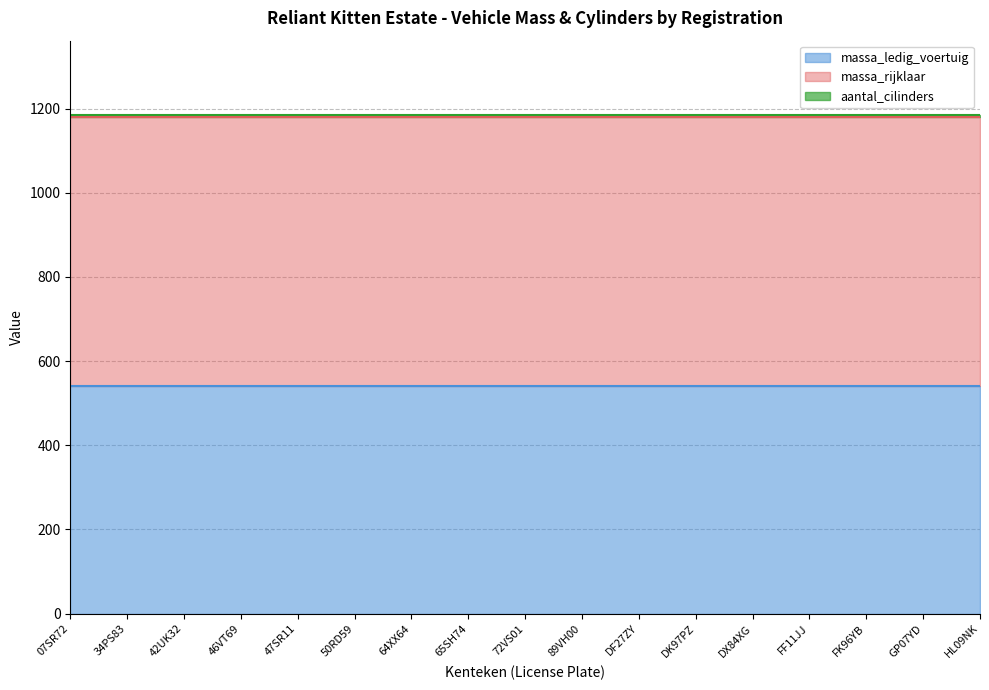

The massa_ledig_voertuig series shows 201 at 65SH74. True or false?

False